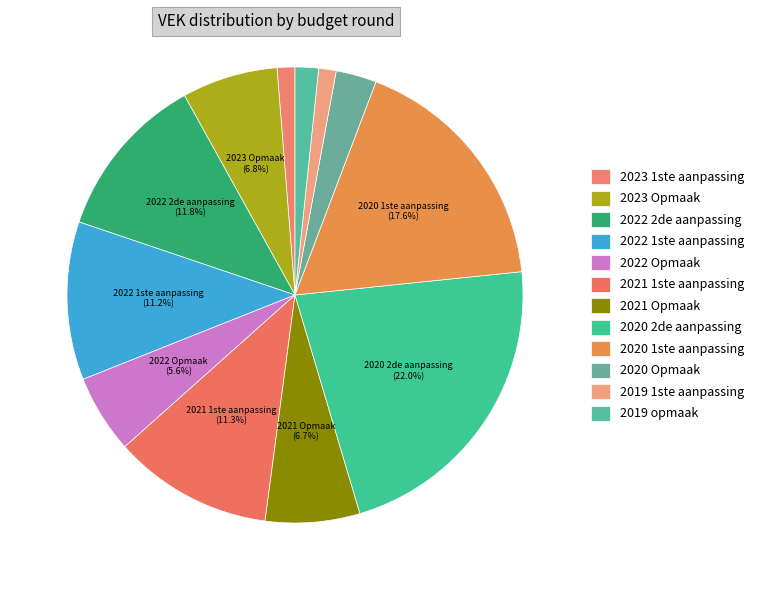

To the nearest percent, what percentage of the pie is 2022 Opmaak?

6%